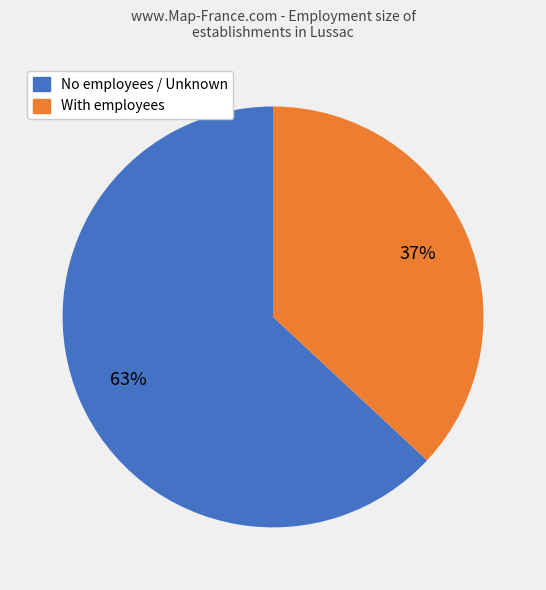

Does any single category account for the majority?

Yes